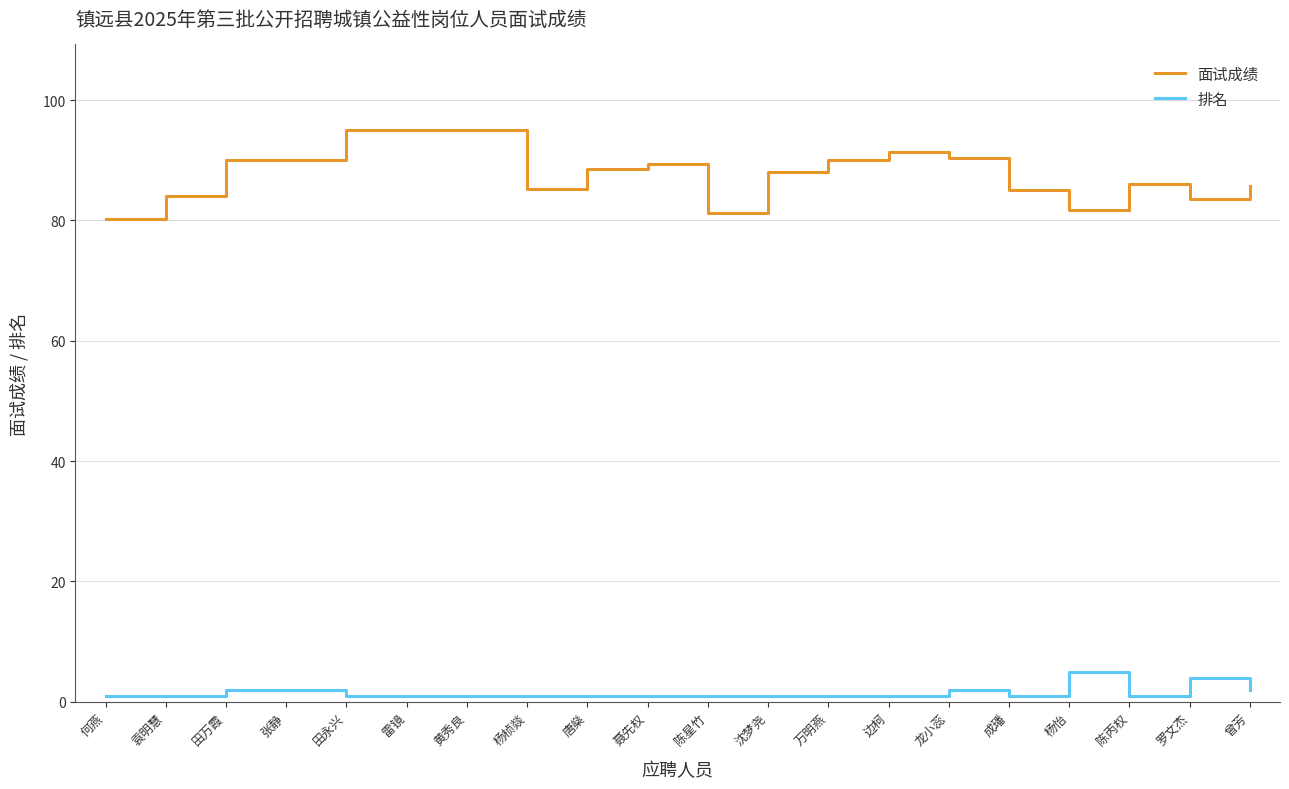

Rank the series by their maximum value, from highest to lowest.

面试成绩, 排名